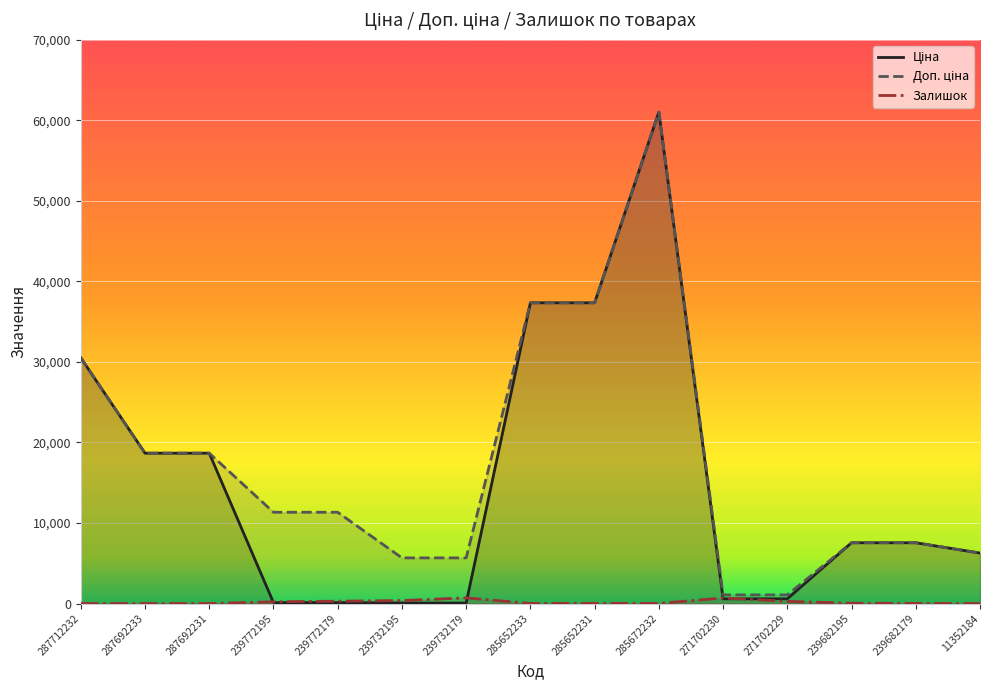

What is the approximate value of Ціна at 11352184?

6266.7